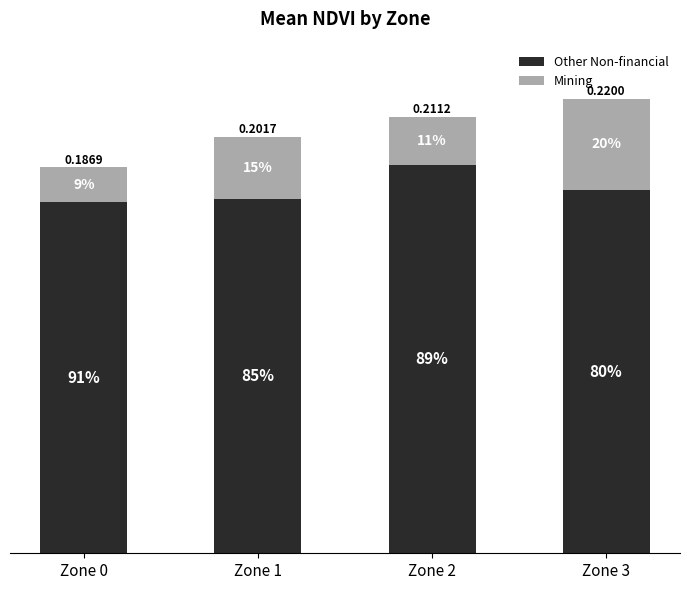

What are all the series names shown in the legend?

Other Non-financial, Mining